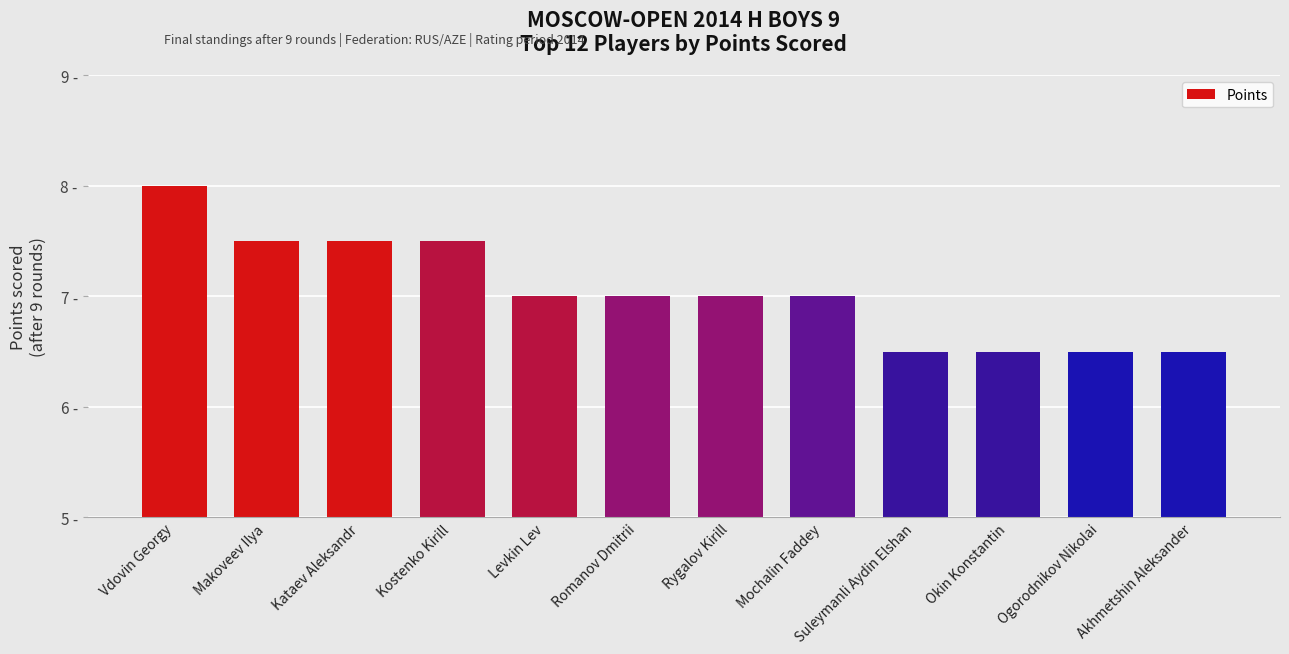

What is the minimum value shown in the chart?

6.5